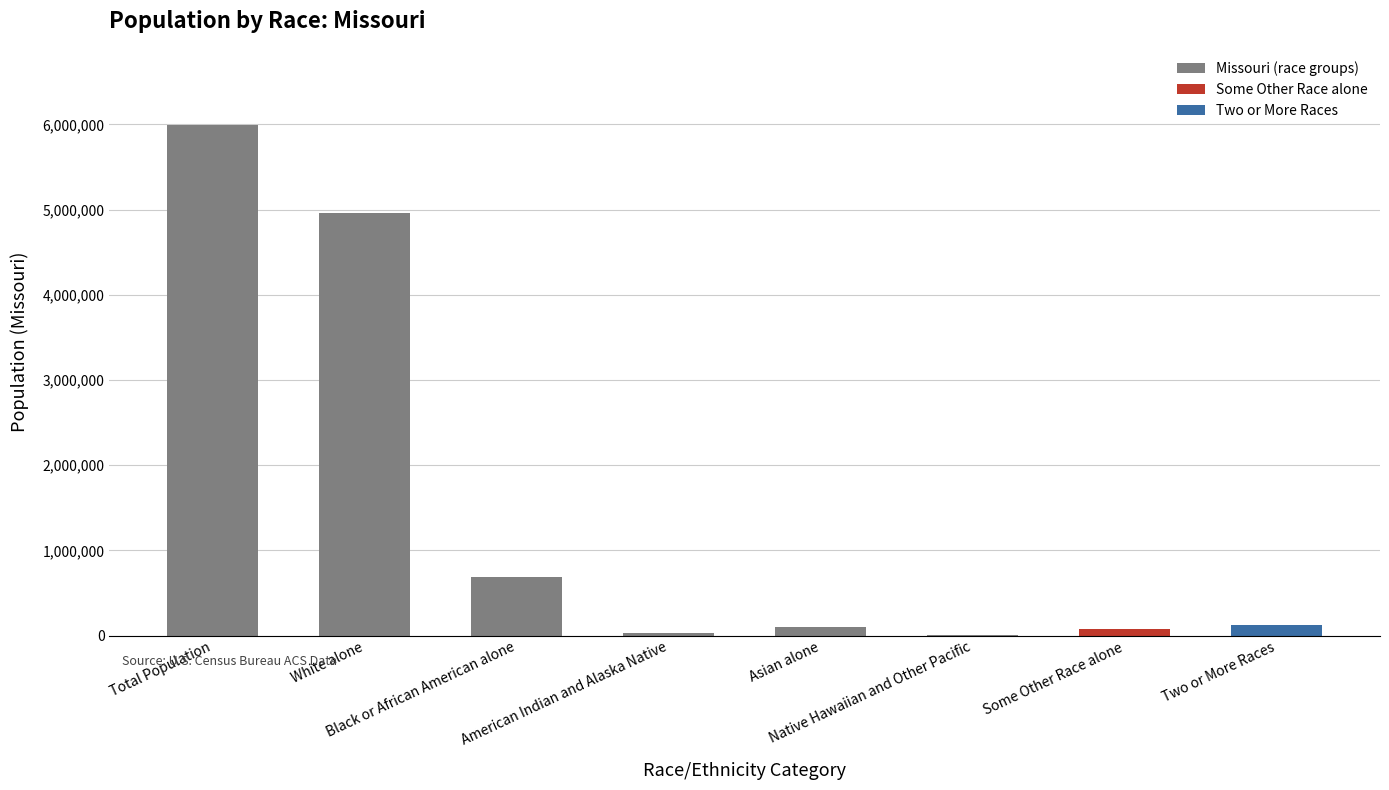

What is the greatest value displayed?

5988927